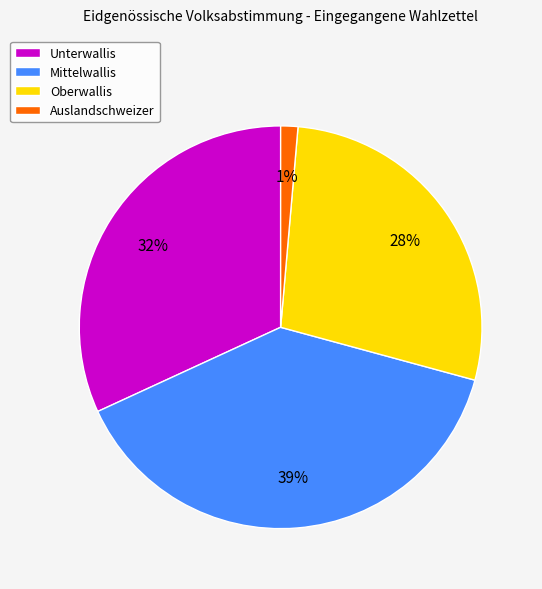

What is the largest slice in the pie chart?

Mittelwallis